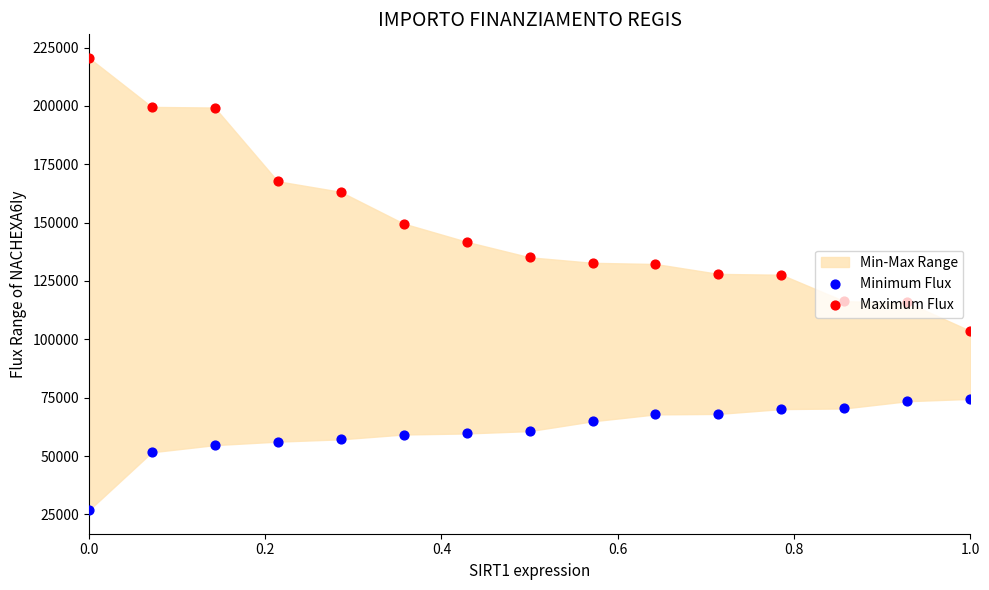

Which series contains the highest Y value?

Maximum Flux